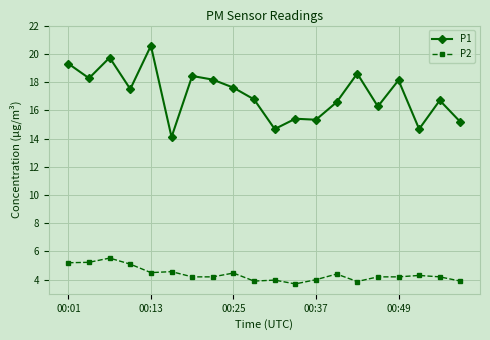

Which series has the widest spread of values?

P1